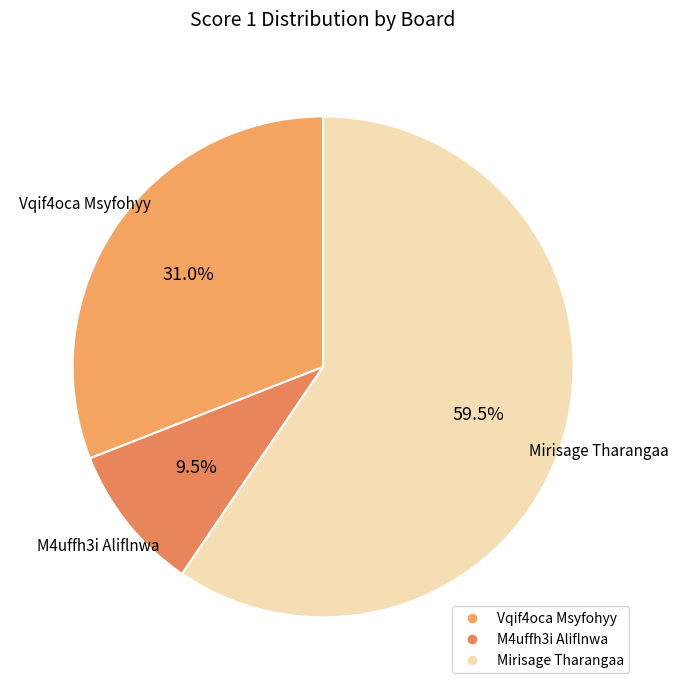

How many segments does this pie chart have?

3